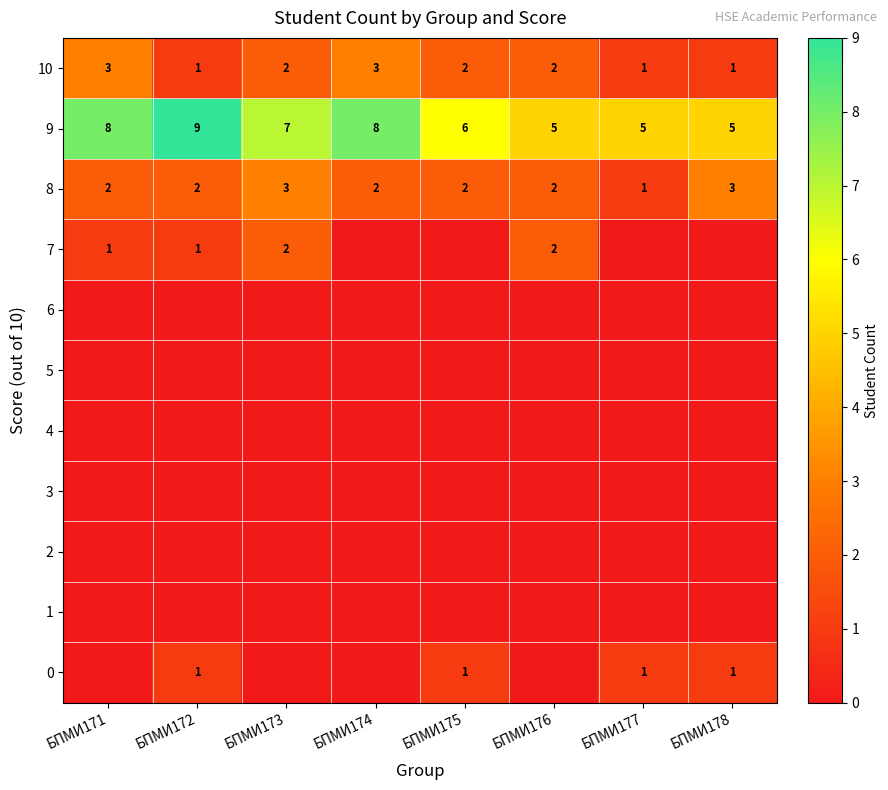

Which category has the highest value across all series?

БПМИ172